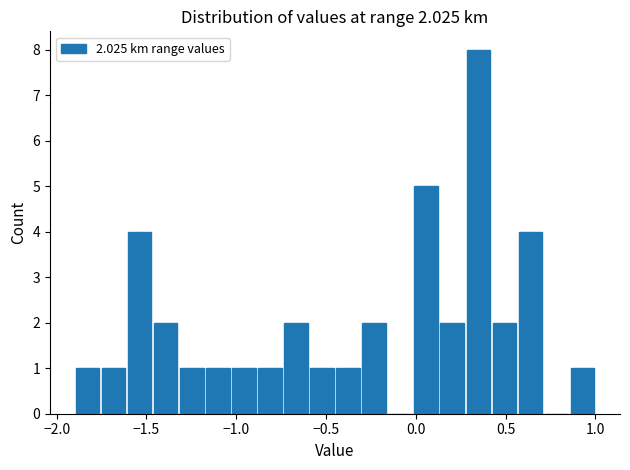

Read against the x-axis, roughly where is the centre of the tallest bar?

0.35